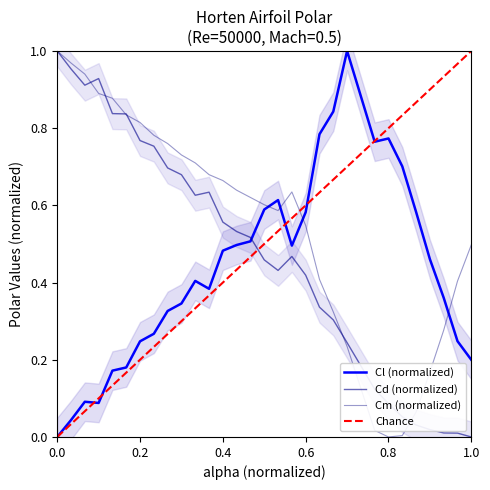

True or false: Cm and alpha cross at least once.

True